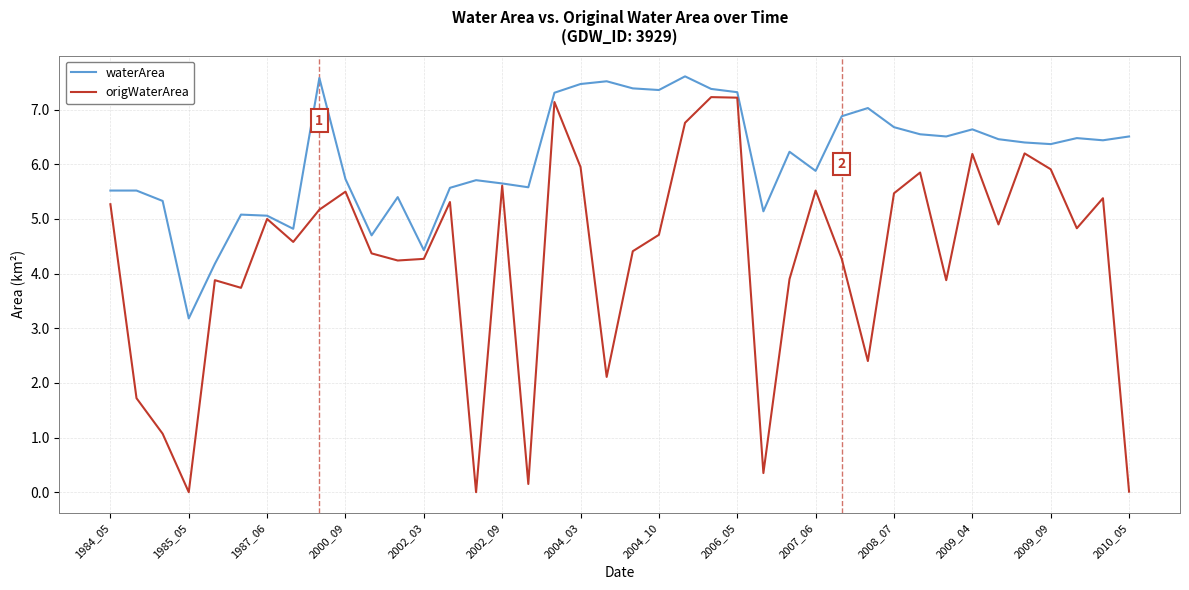

What is the sum of all waterArea values?

244.6